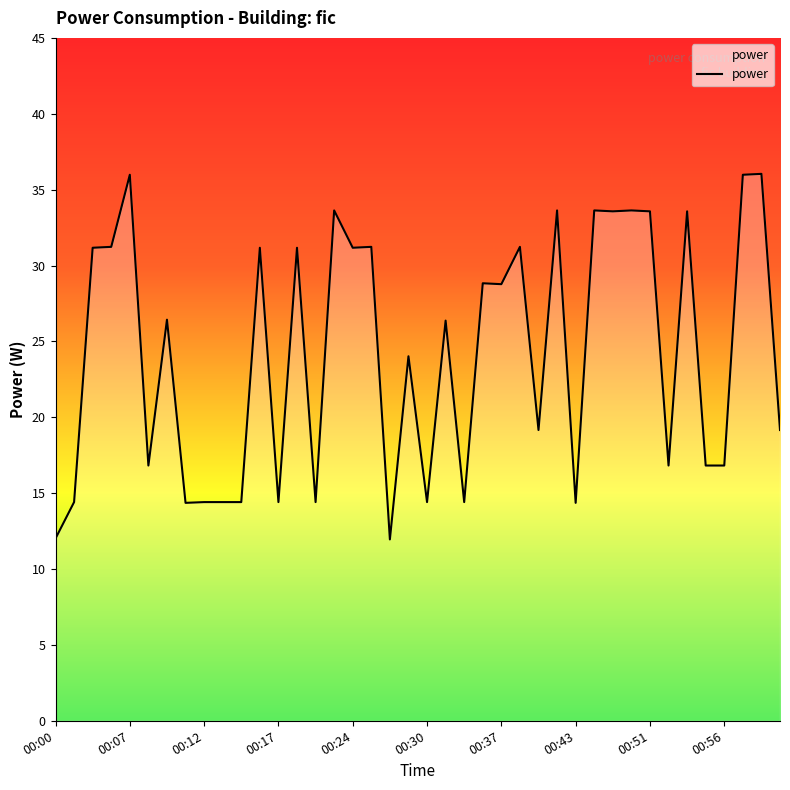

What is the difference between the maximum and minimum values?

24.1